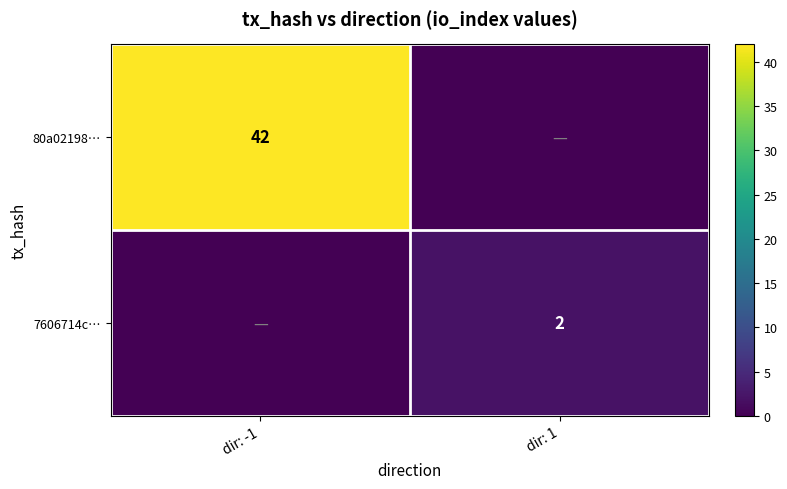

The value of 7606714c… at dir: 1 is 1. True or false?

False